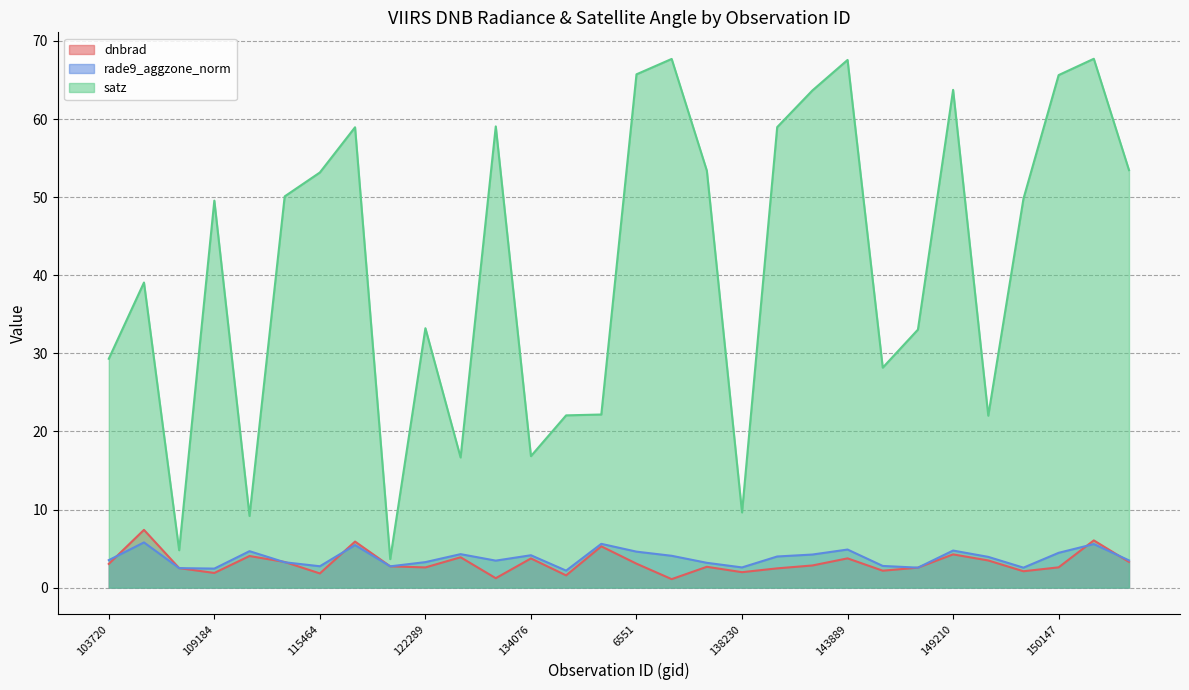

What is the sum of all satz values?

1238.0